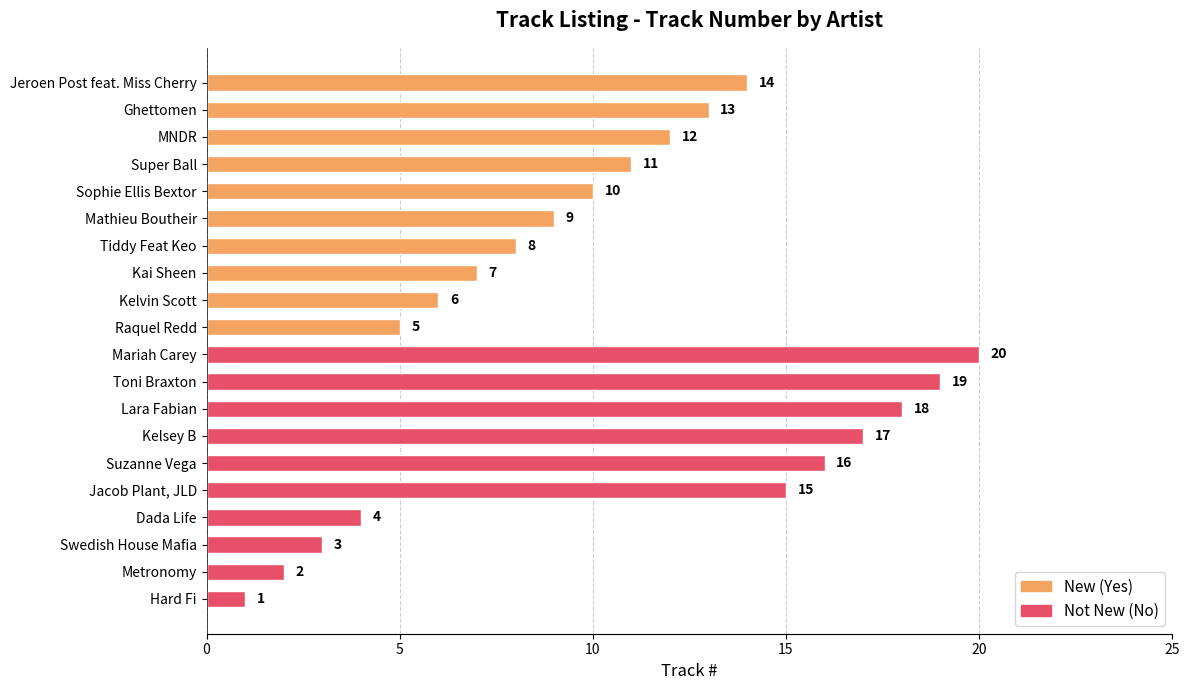

What is the ratio of the value at Tiddy Feat Keo to the value at Metronomy?

4.0